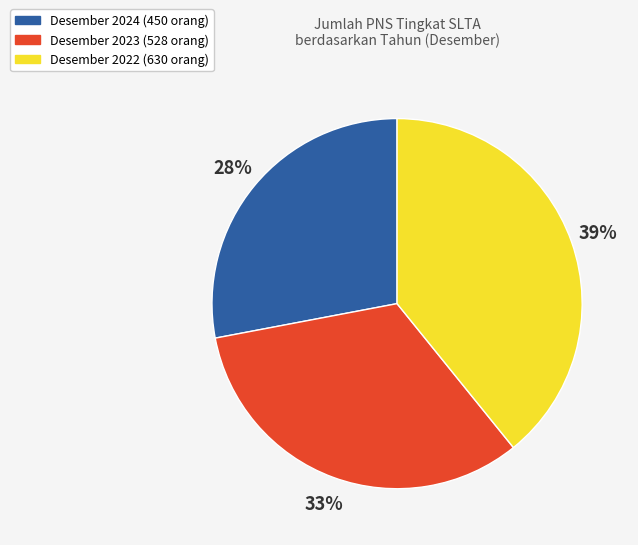

Does any single category account for the majority?

No